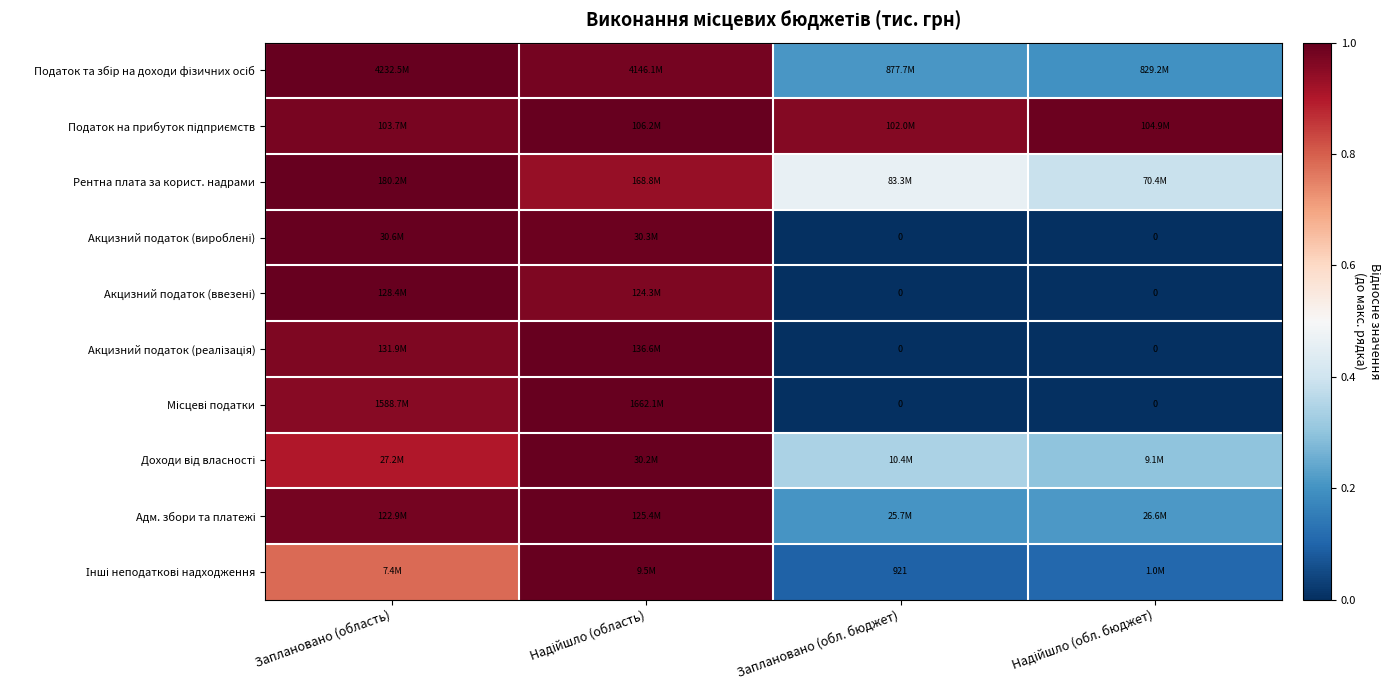

Between Надійшло (область) and Надійшло (обл. бюджет), which is larger?

Надійшло (область)